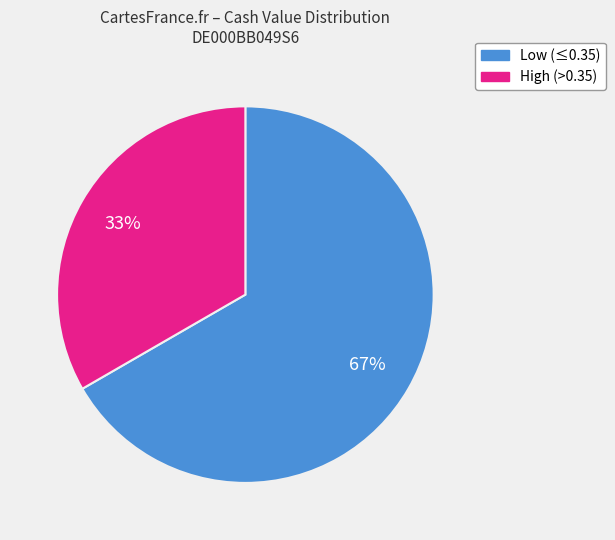

Rank the categories by value from lowest to highest.

High (>0.35), Low (≤0.35)